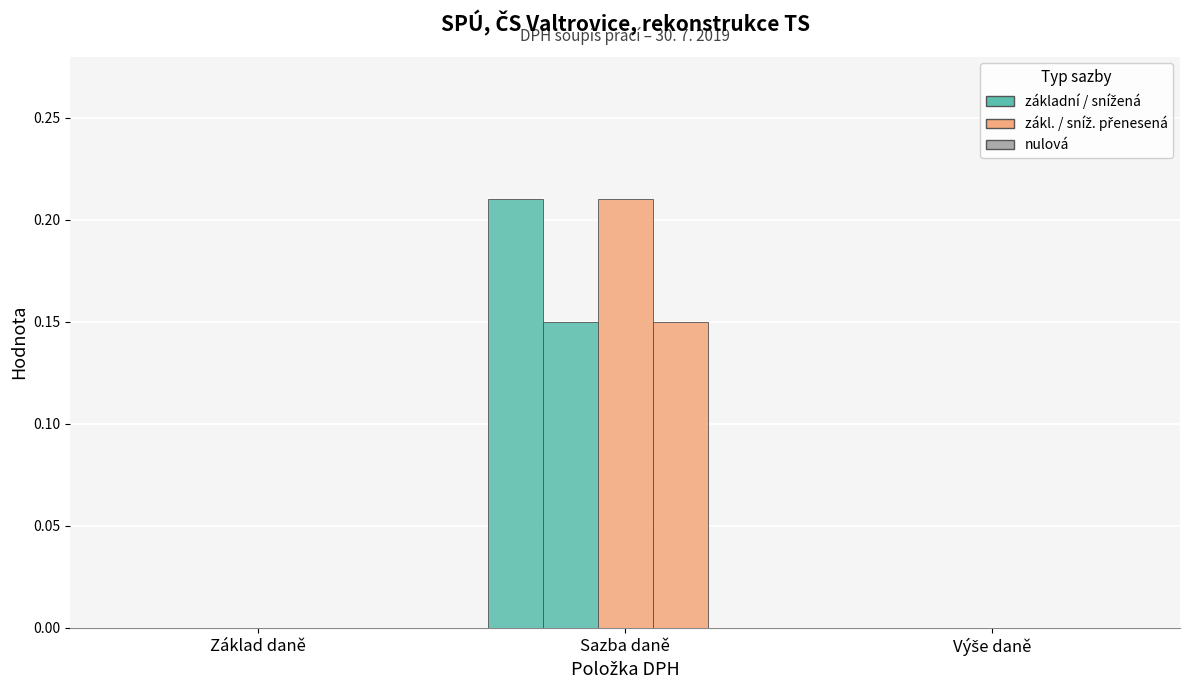

How many groups of bars are there?

3